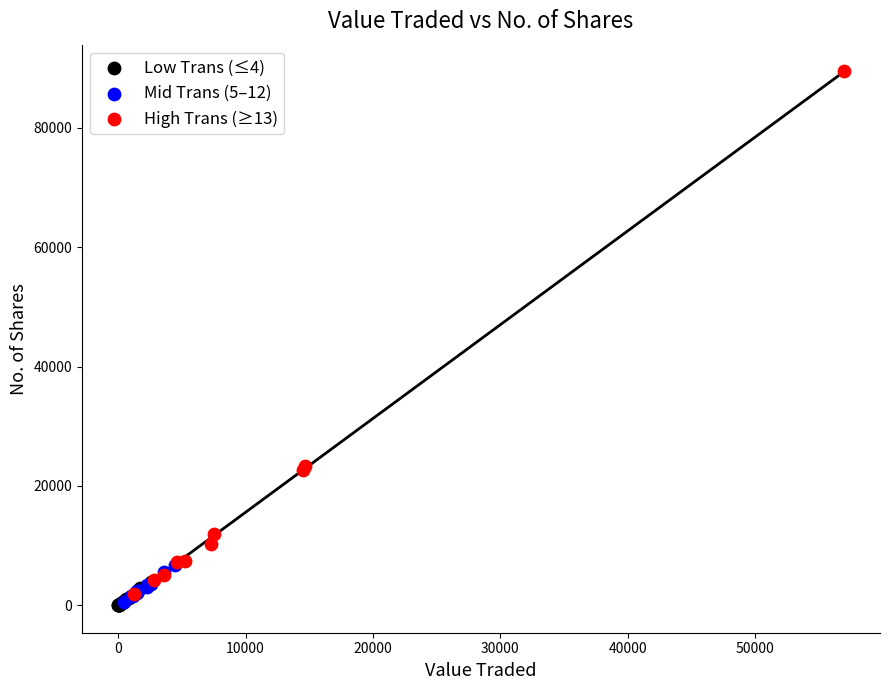

Which series has the widest spread of Y values?

High Trans (≥13)